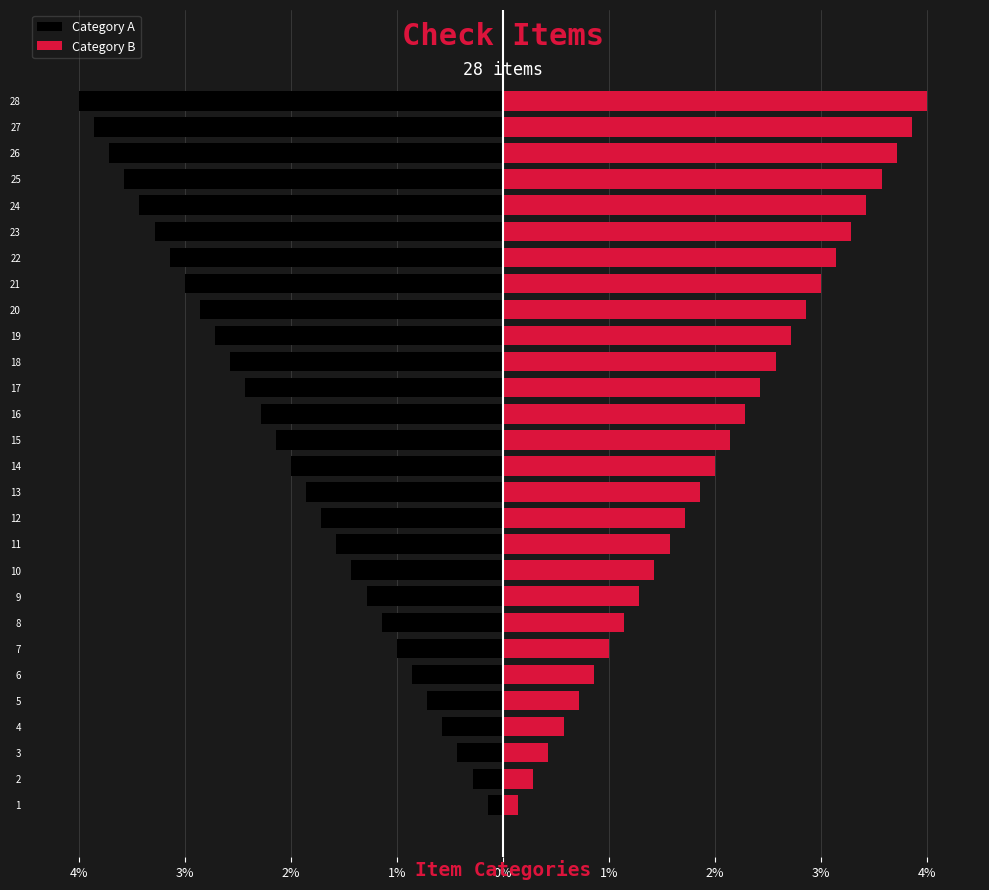

Which series has the largest range (max minus min)?

Category A